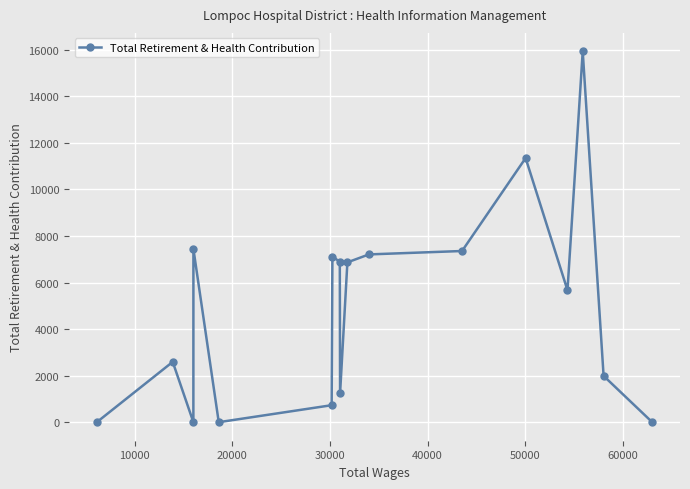

What is the value of the 2nd point from the left?

2591.1